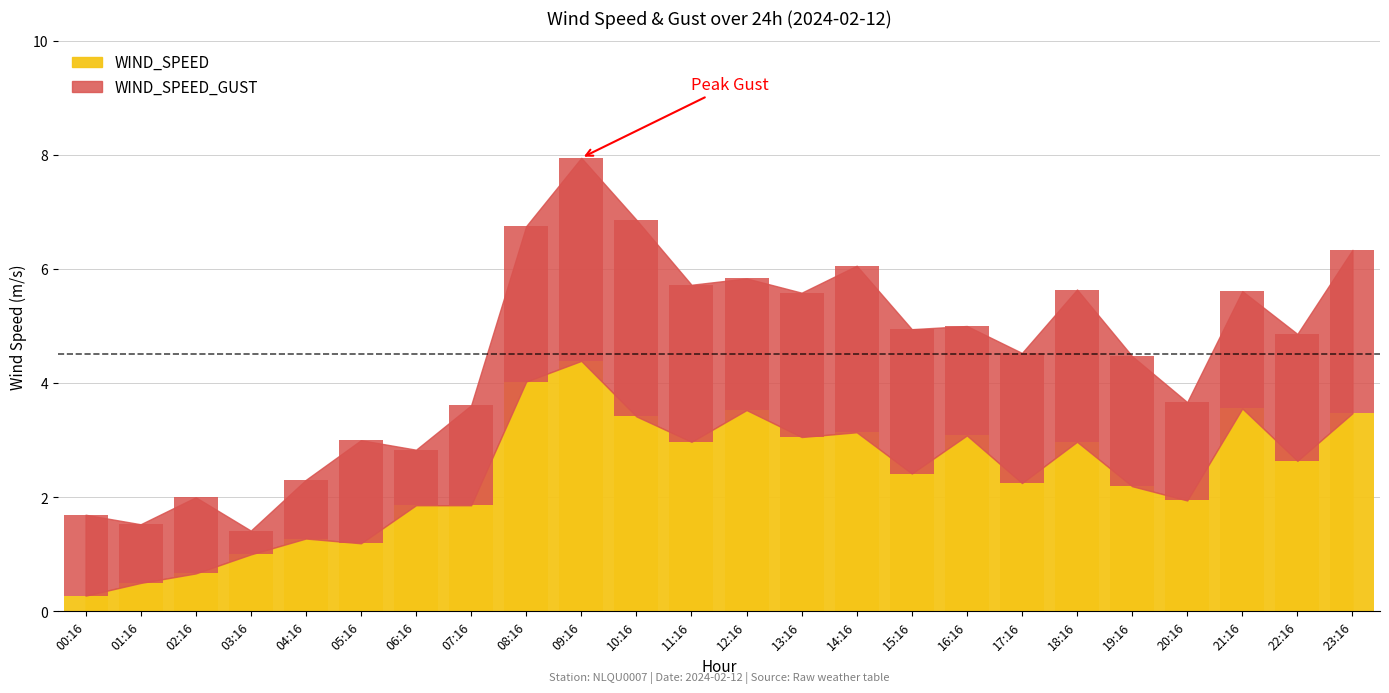

What is the ratio of the value at 20:16 to the value at 09:16?

0.4